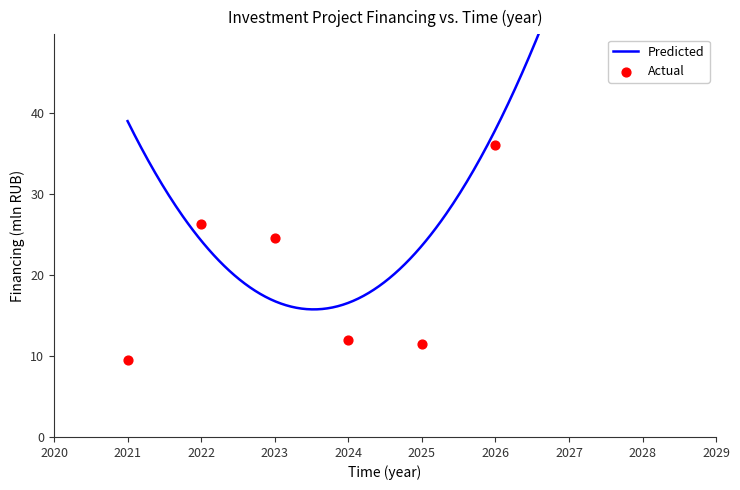

What is the change in value from 2024 to 2025?

-0.4